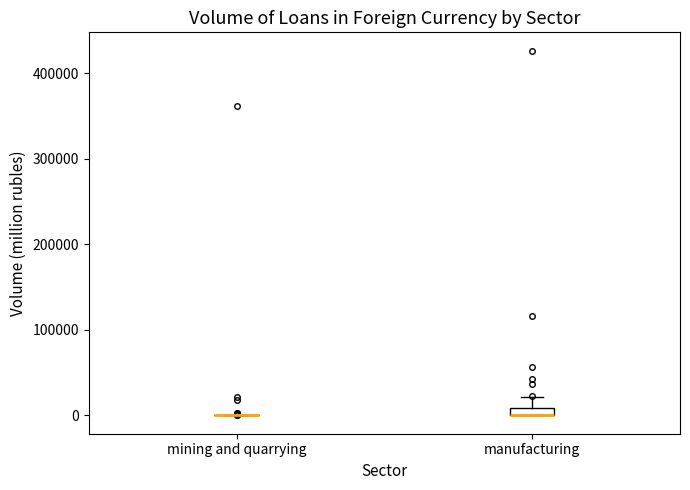

Where is the upper edge of the box for manufacturing on the y-axis? The values are not printed on the chart, so give them approximately, as read against the axis.

10000